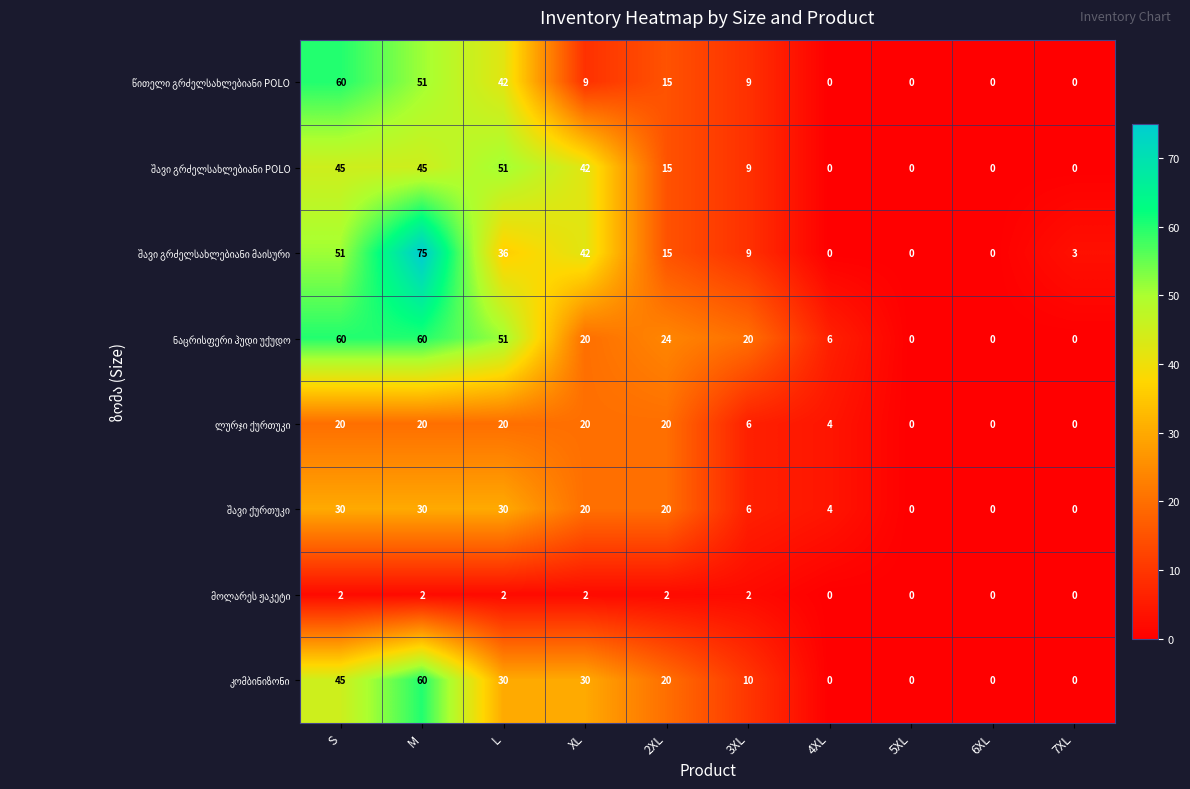

What is the difference between the highest and lowest values at 3XL?

18